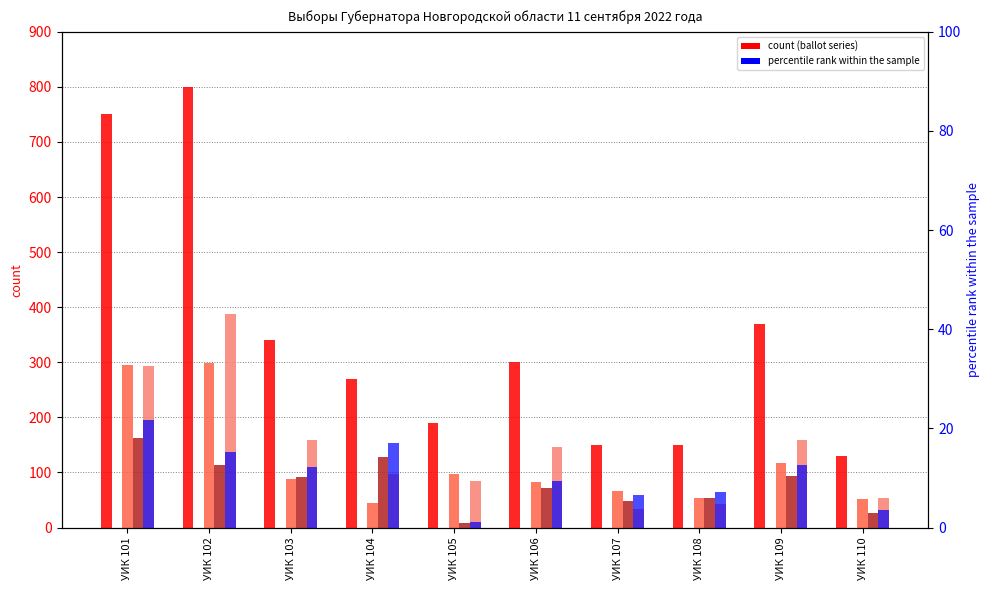

Which series has the largest total across all categories?

Число избирательных бюллетеней получен